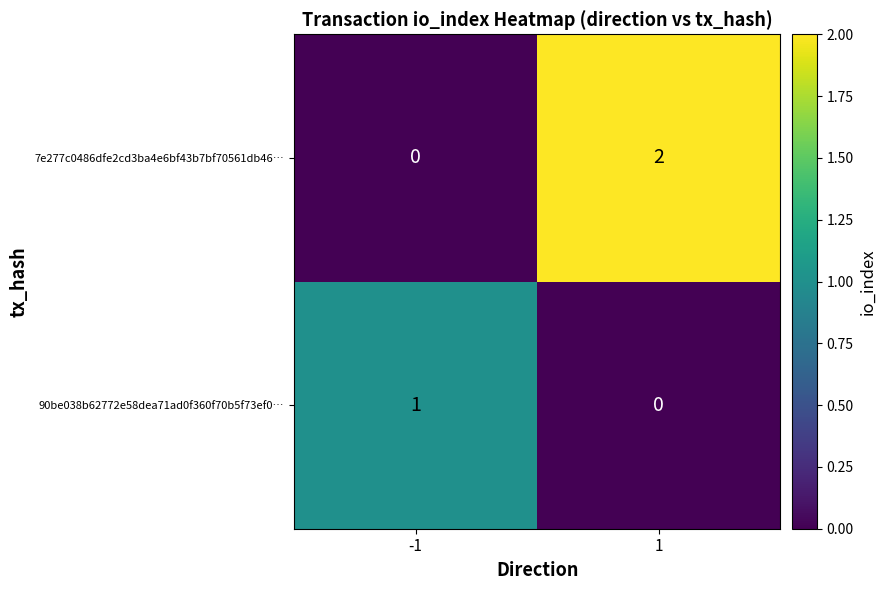

Between -1 and 1, which series saw the biggest shift?

7e277c0486dfe2cd3ba4e6bf43b7bf70561db46…